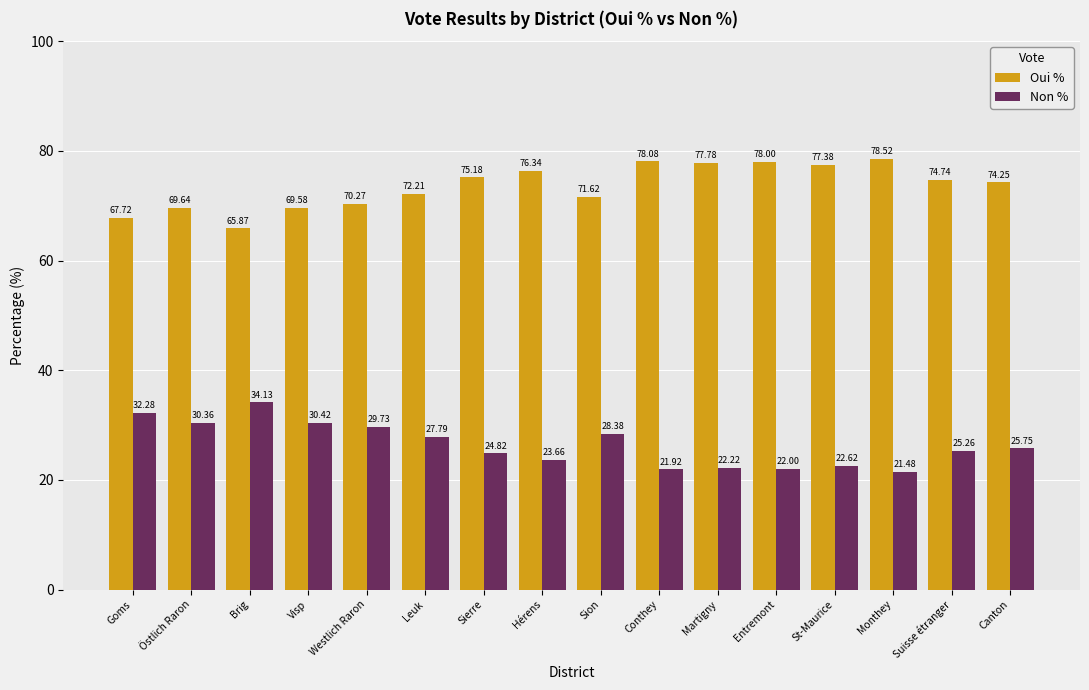

What is the label of the 10th bar from the left?

Conthey